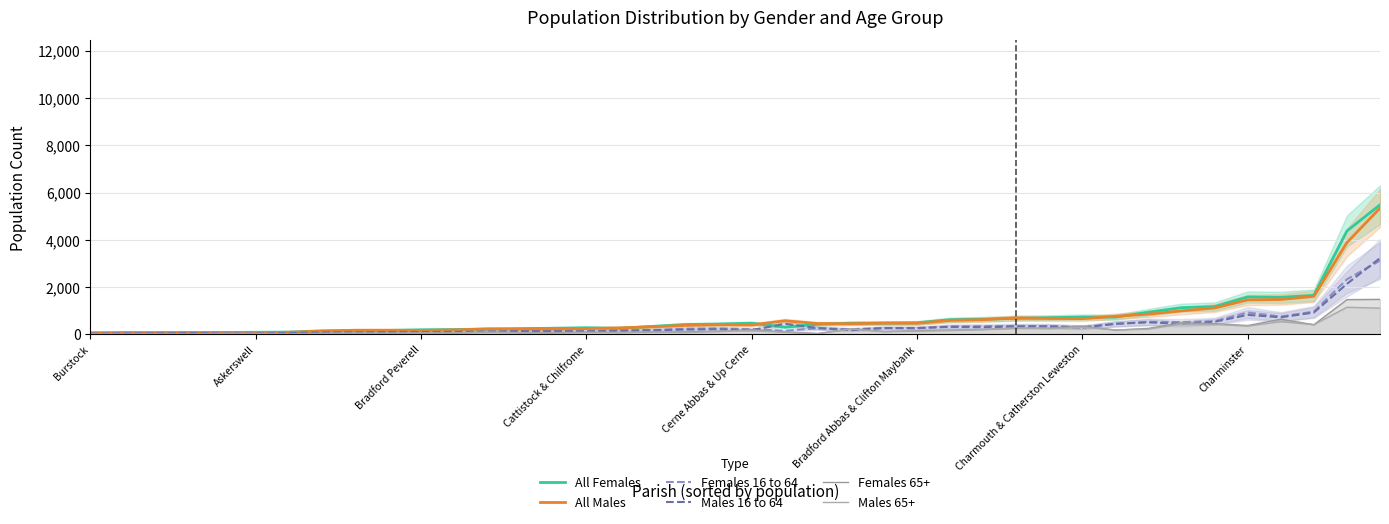

In Females 16 to 64, how many points are lower than both neighbors (excluding endpoints)?

11